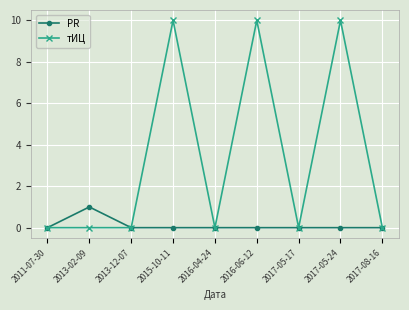

Is it true that PR equals 1 at 2017-05-17?

False